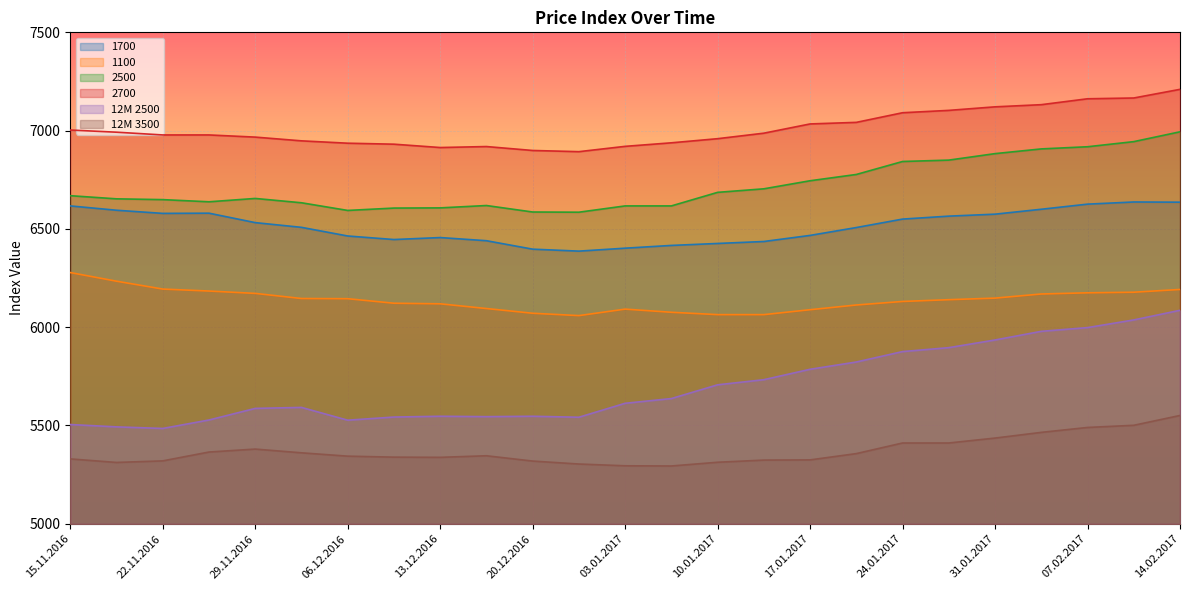

What is the average value of the 2500 series?

6719